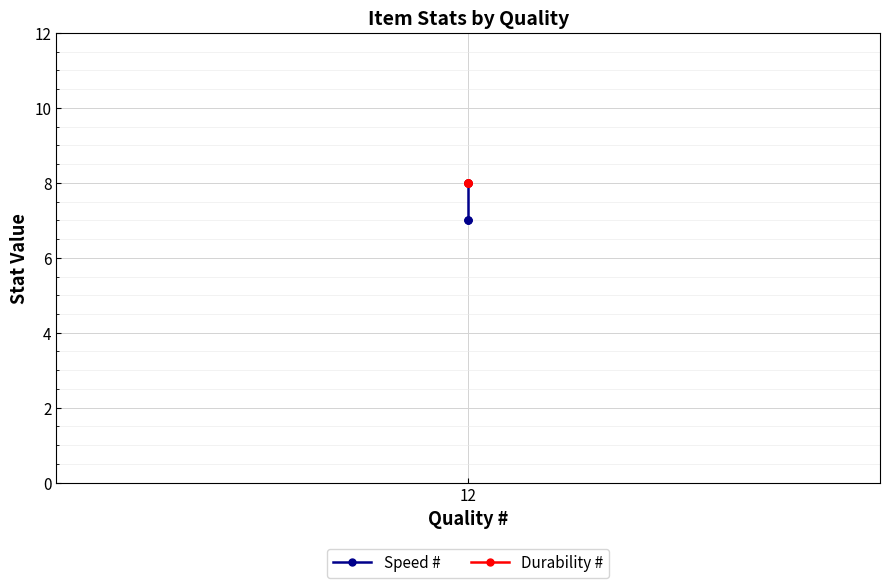

What is the minimum value shown in the chart?

7